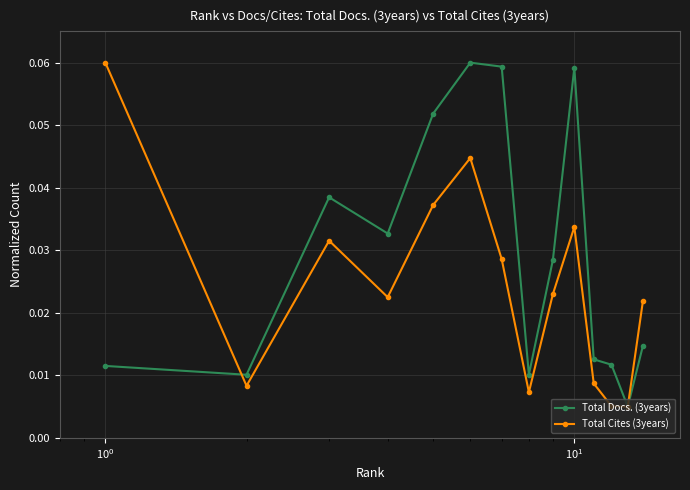

At how many categories does at least one series exceed 0?

14